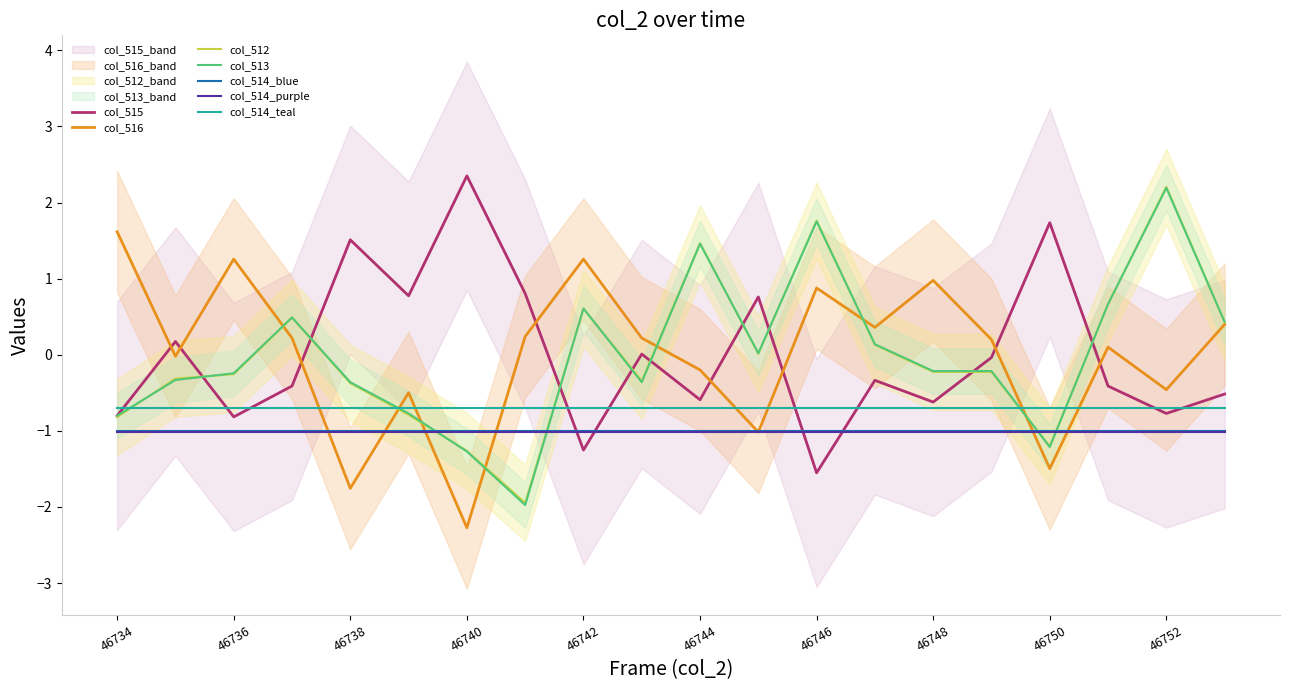

Does the chart have visible grid lines?

No